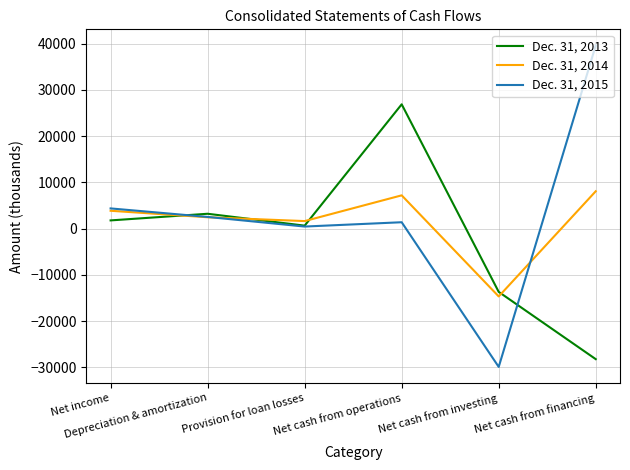

List the series in order of their overall mean, lowest first.

Dec. 31, 2013, Dec. 31, 2014, Dec. 31, 2015